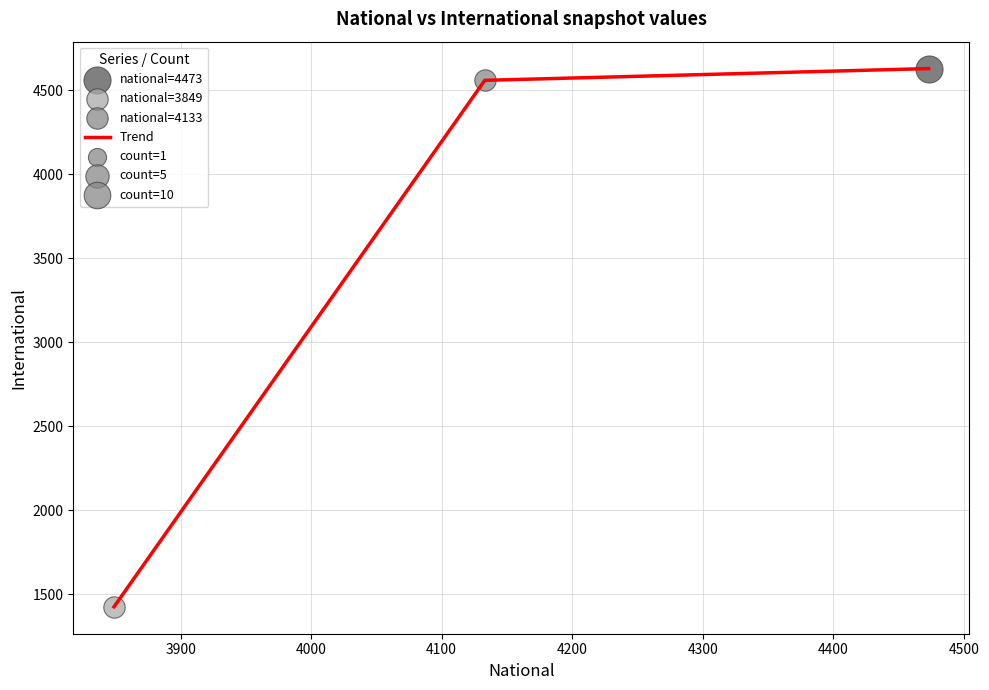

What is the average value?

3538